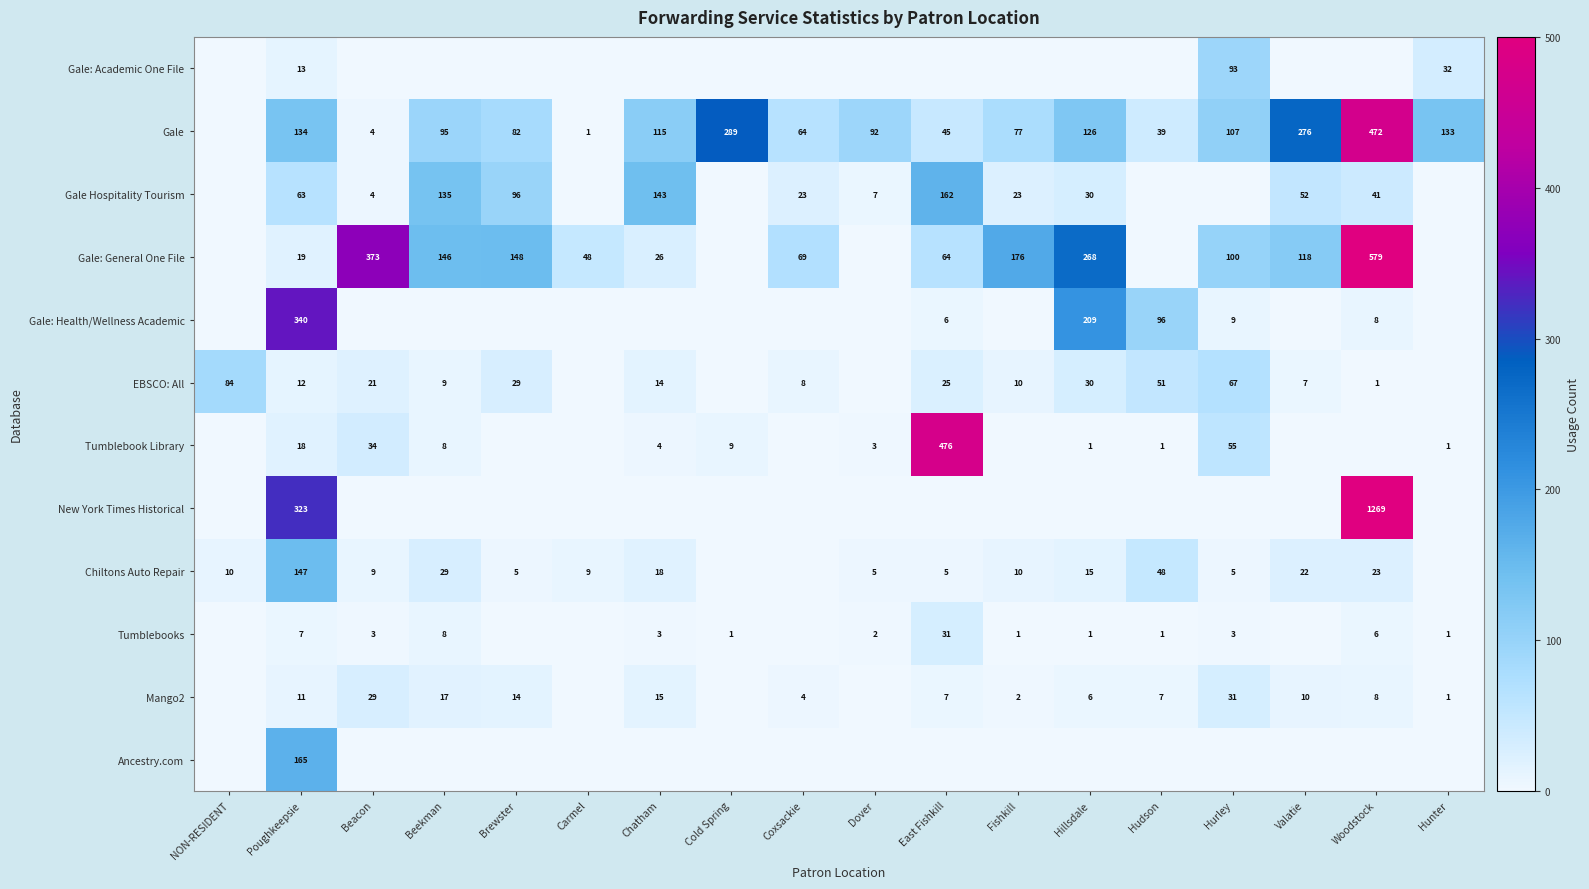

What is the sum of the Gale: General One File values at Beacon and Fishkill?

549